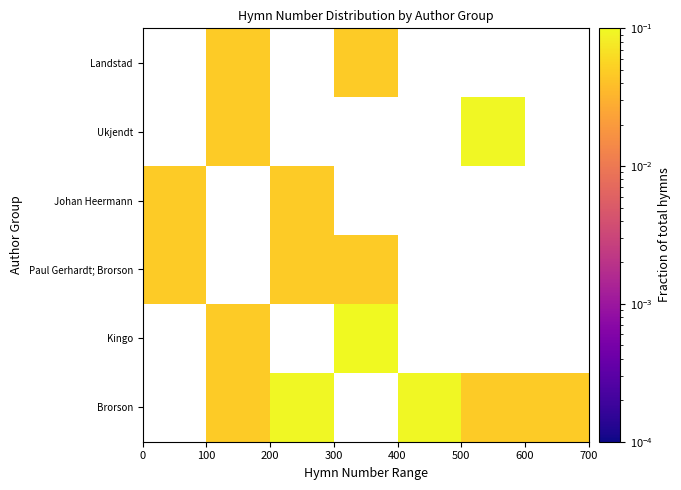

How many values in Paul Gerhardt; Brorson are above zero?

3